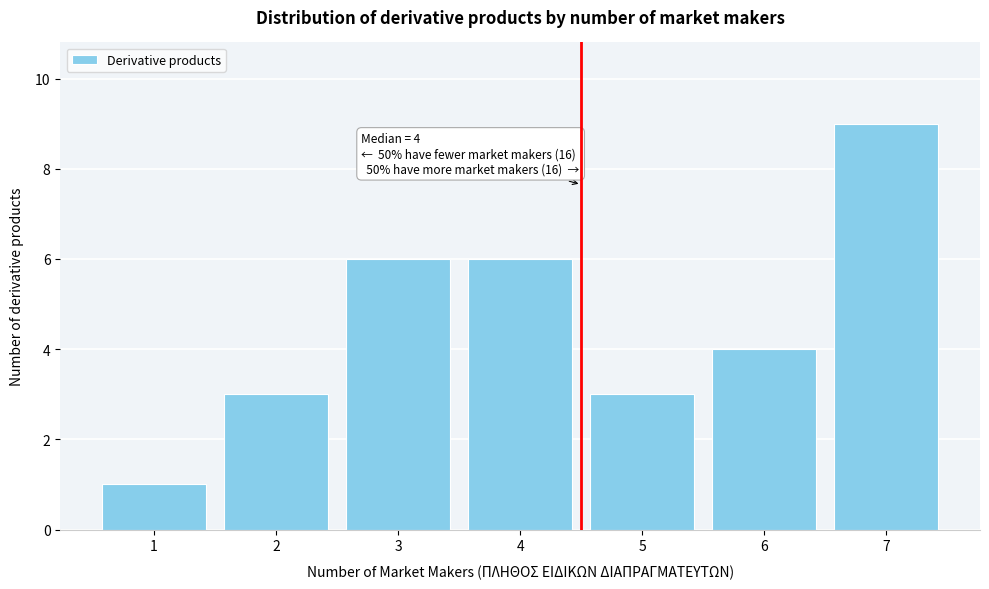

Reading left to right, extract all data points from this chart.

1=1	2=3	3=6	4=6	5=3	6=4	7=9